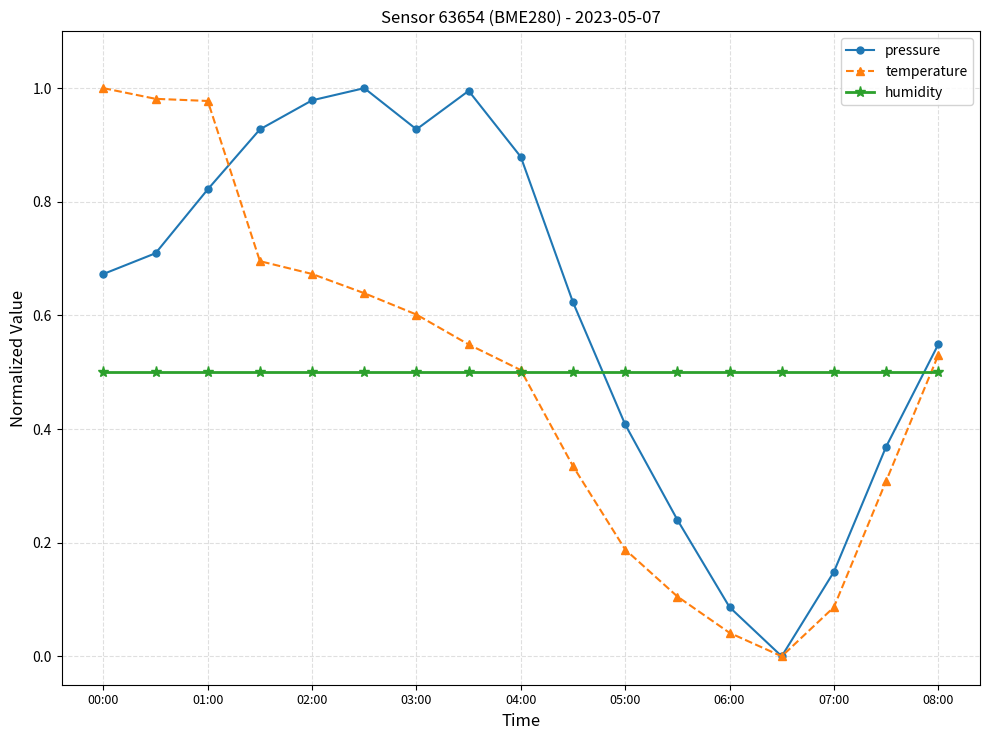

Which series has the largest total across all categories?

pressure